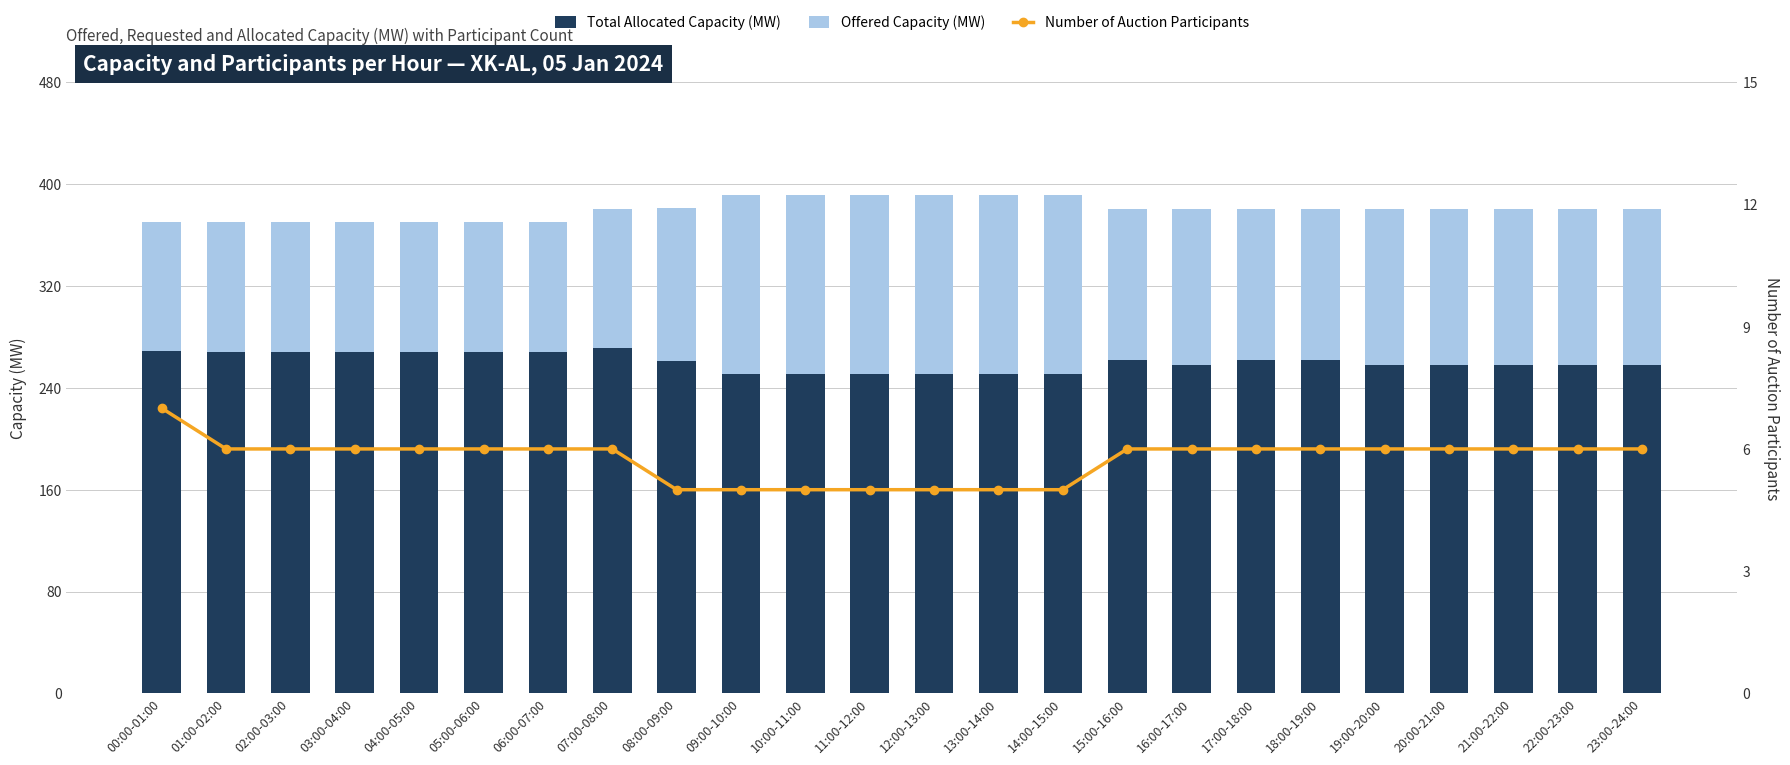

Which series has the largest range (max minus min)?

Offered Capacity (MW)